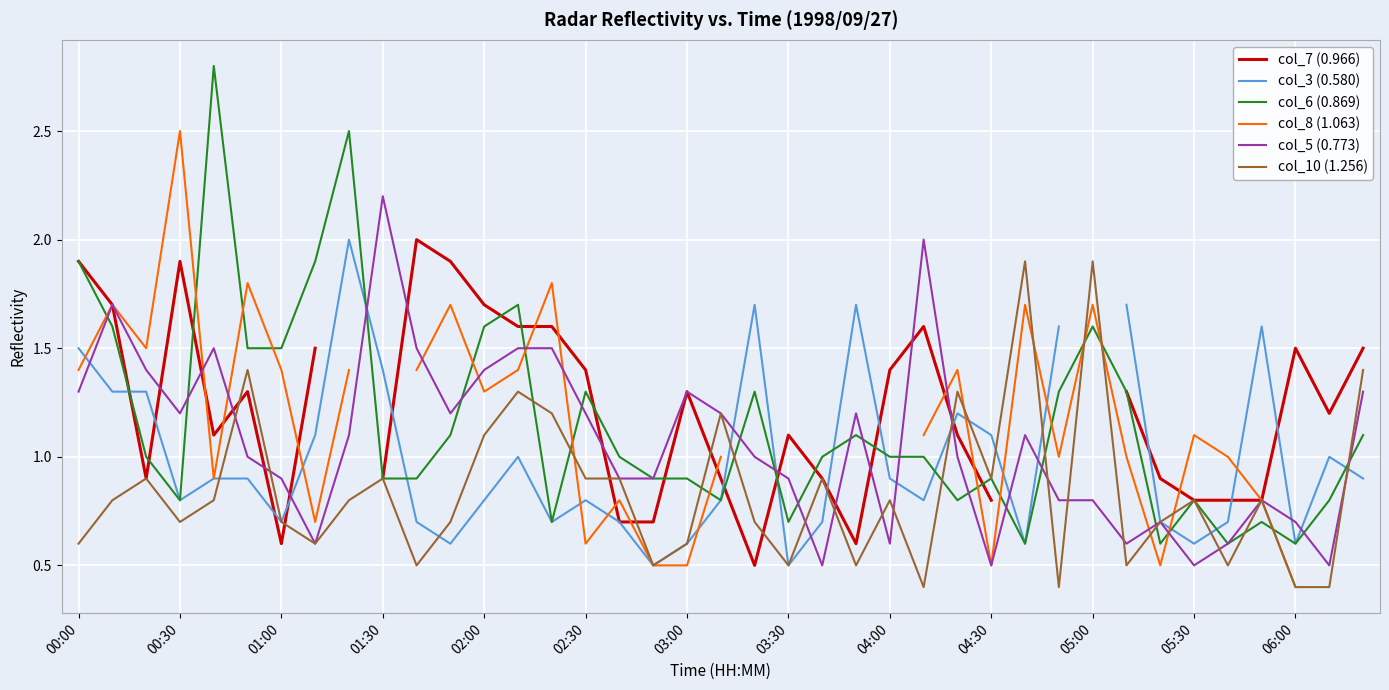

What is the greatest value displayed?

2.8